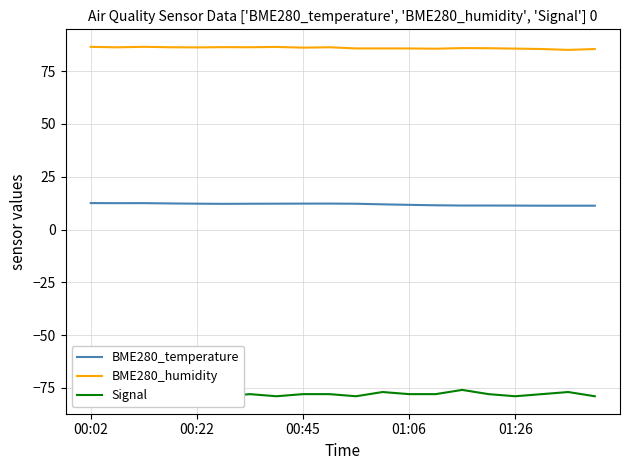

In BME280_temperature, how many points are lower than both neighbors (excluding endpoints)?

2